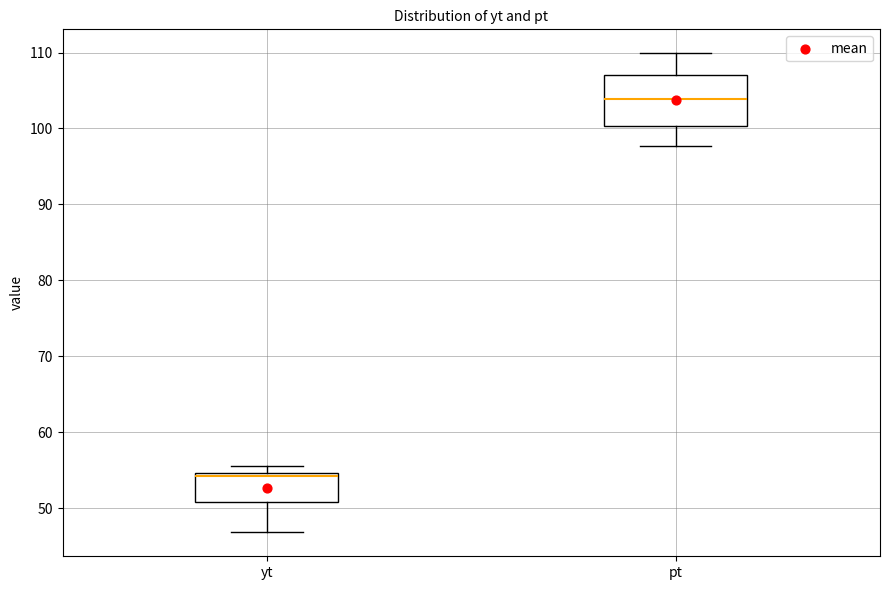

Which box is the tallest, from its lower edge to its upper edge?

pt